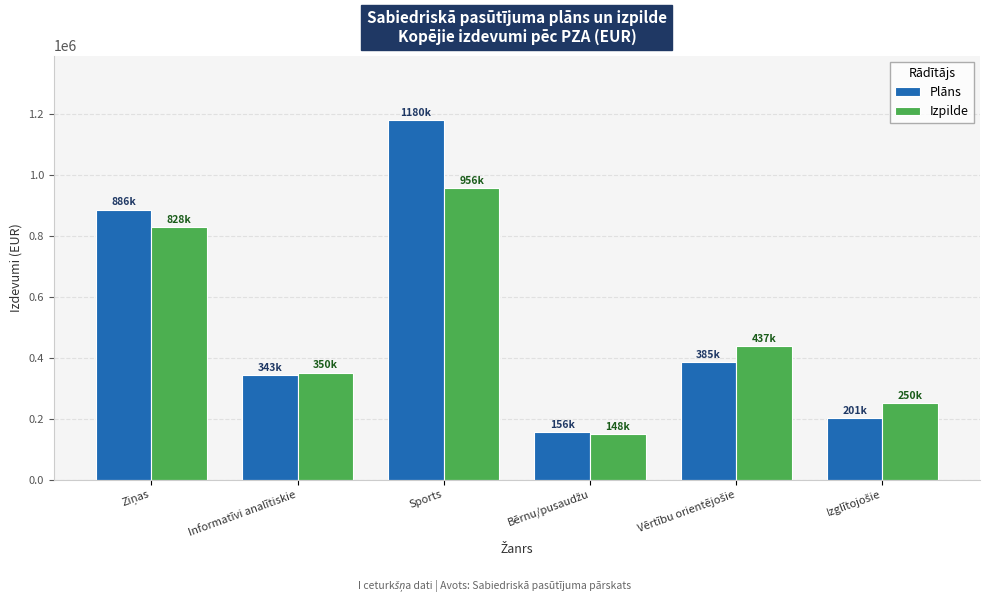

Reading right to left, what are all the values shown in this chart?

Plāns: 201515.9	385877.4	156337.2	1180439.8	343622.0	886228.6
Izpilde: 250371.5	437534.5	148500.0	956407.6	350927.7	828988.1